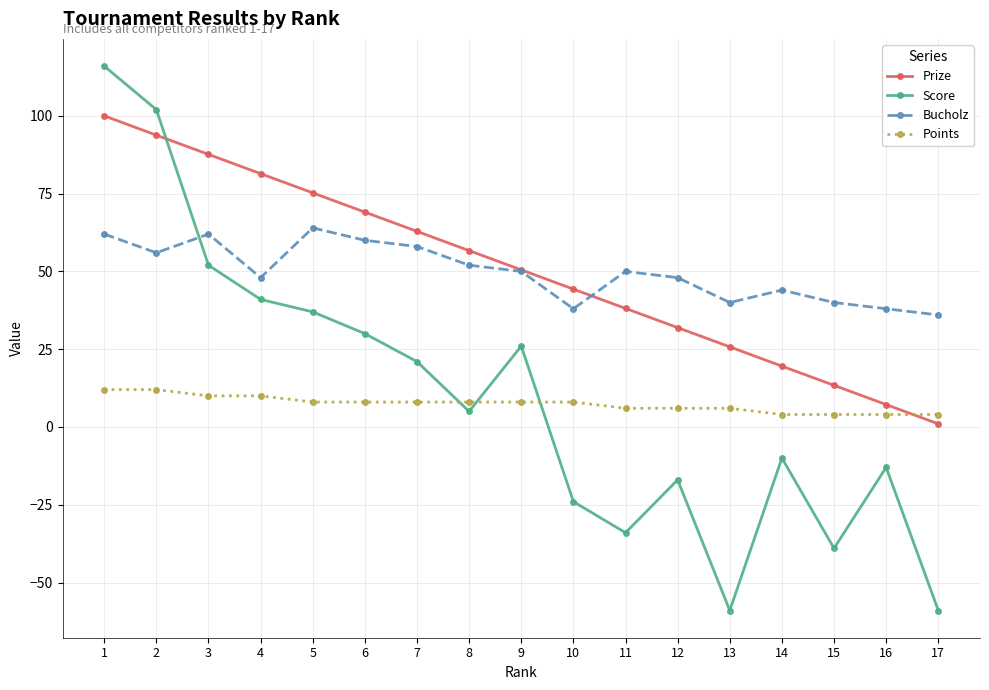

At which category is the sum across all series the highest?

1